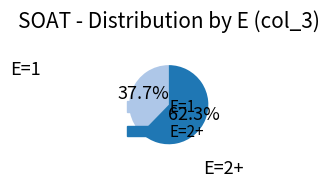

Is there a majority slice in this chart?

Yes